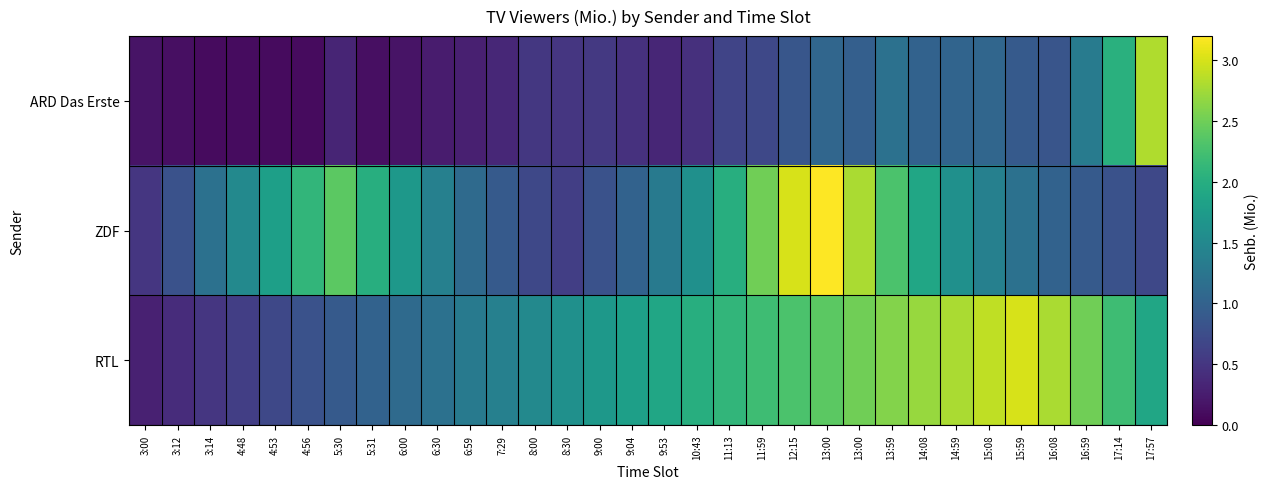

Count the number of categories in the chart.

32